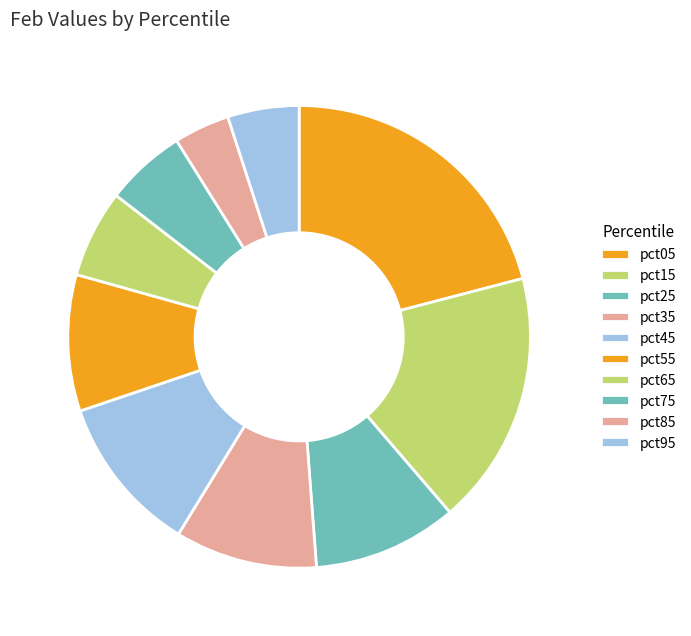

Does pct55 represent more than half of the total?

No